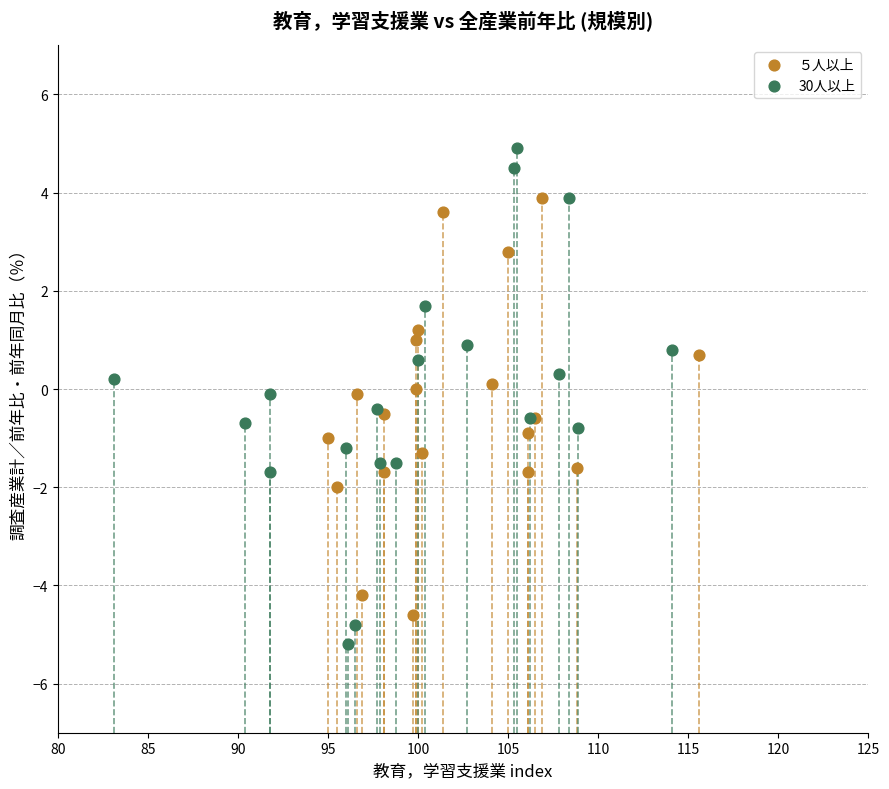

Which series contains the highest Y value?

30人以上